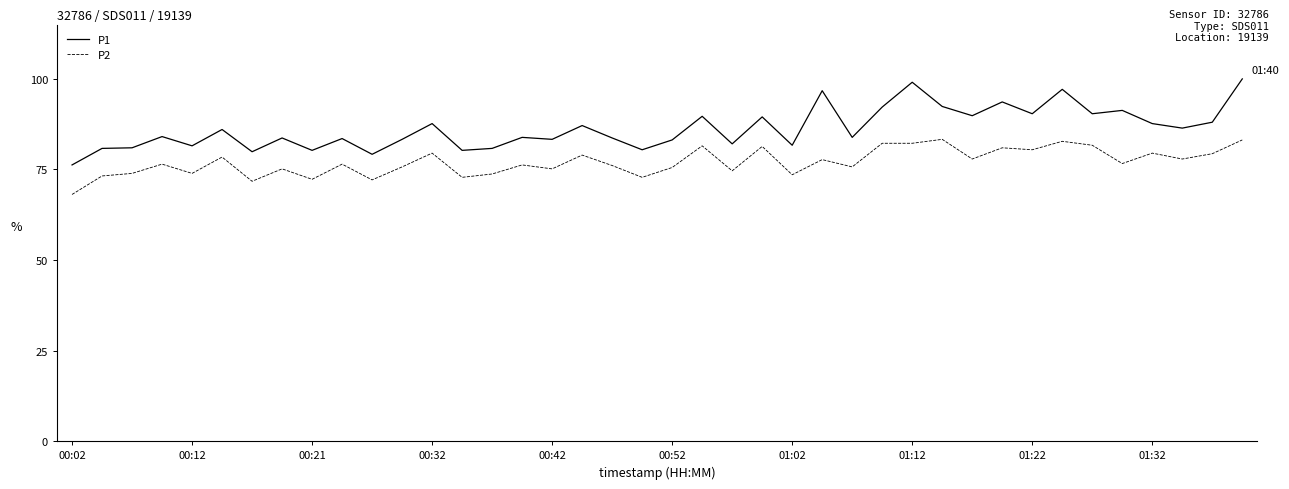

True or false: P1 and P2 intersect in this chart.

False